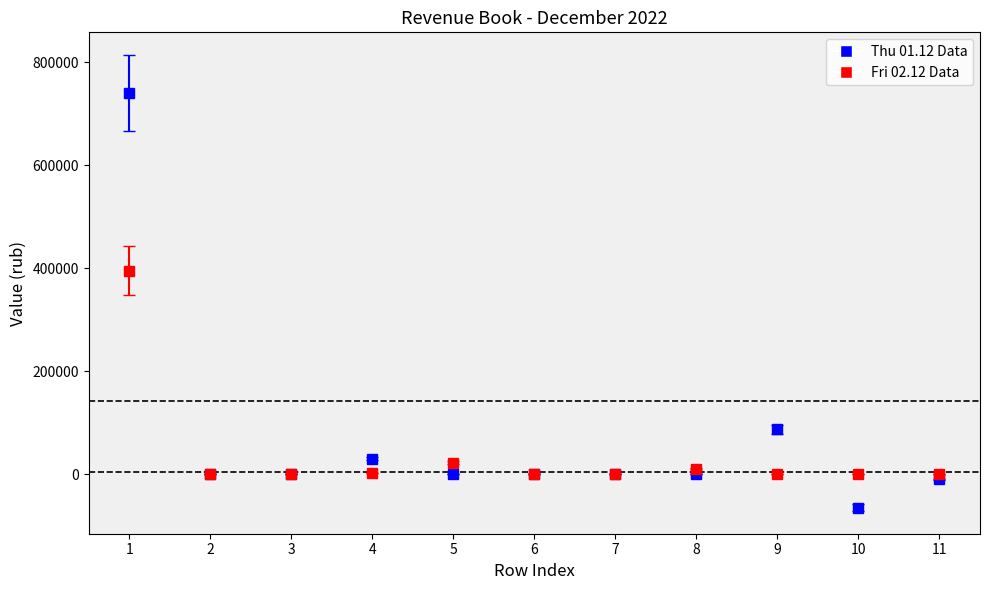

Which series has the widest spread of values?

Thu 01.12 Data